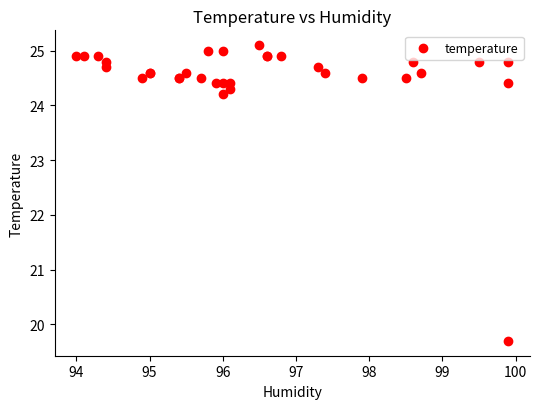

What Y value in the scatter plot is closest to 22?

24.2